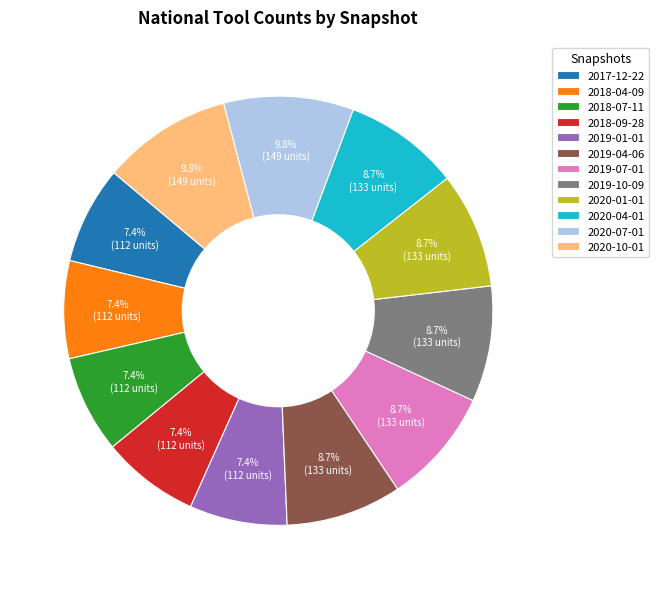

To the nearest percent, what is the combined percentage of 2019-10-09 and 2020-04-01?

17%